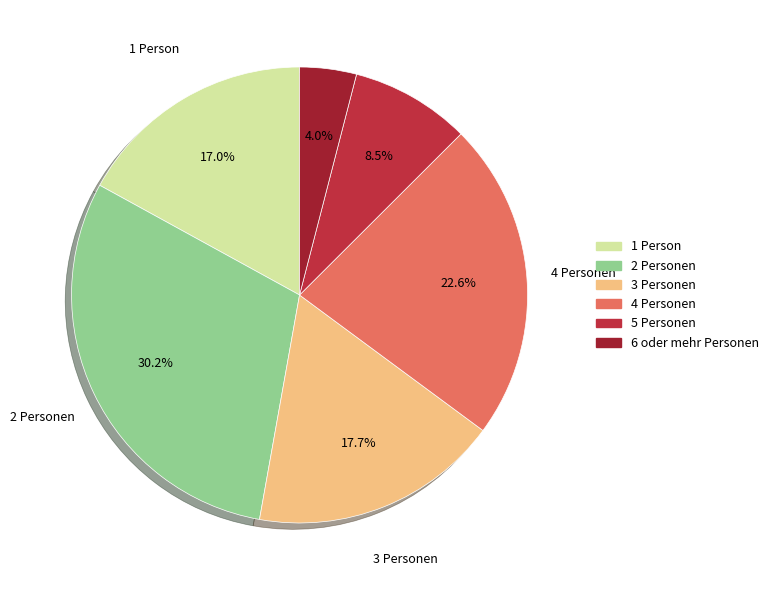

Which has a higher value, 5 Personen or 2 Personen?

2 Personen